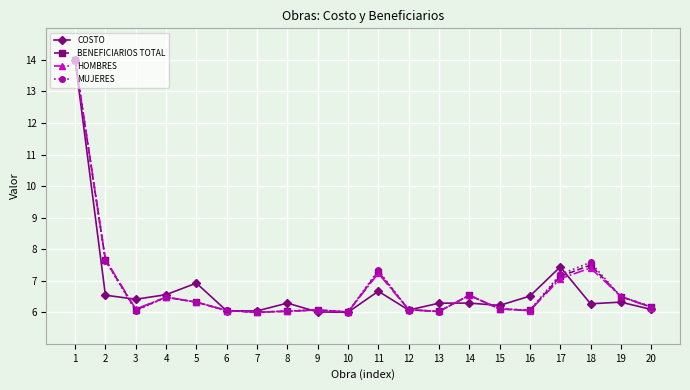

What is the maximum value shown in the chart?

14.0